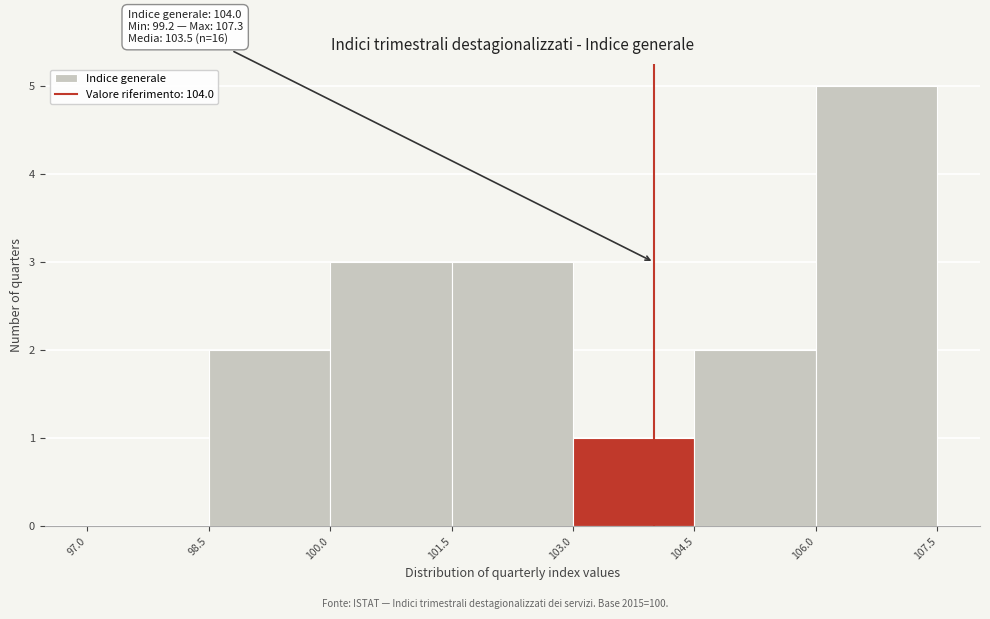

Over which range of the x-axis is the bar tallest?

106.0 to 107.5